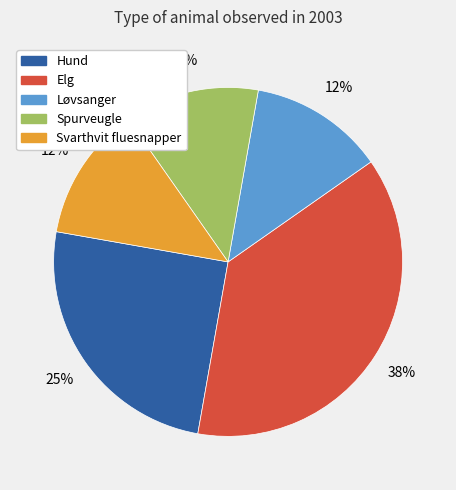

Which category has the biggest portion of the pie?

Elg